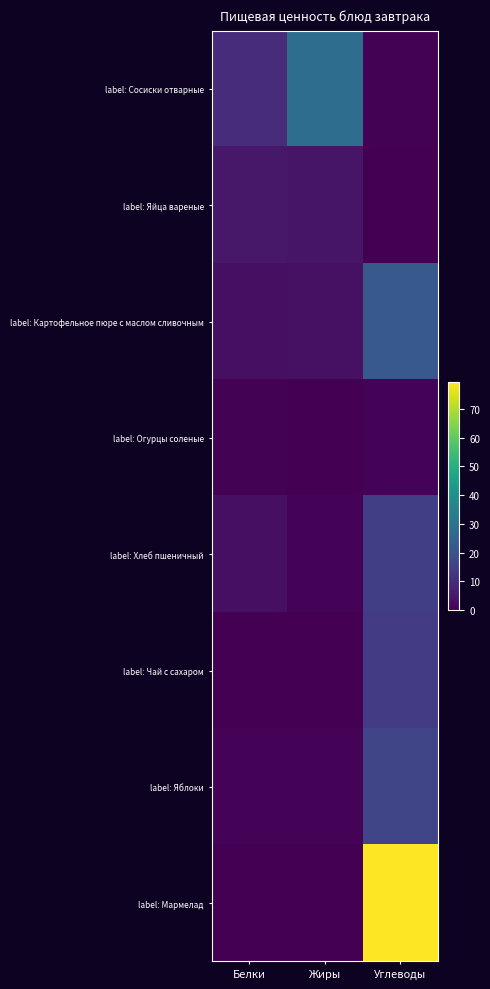

How many distinct data groups are displayed?

8